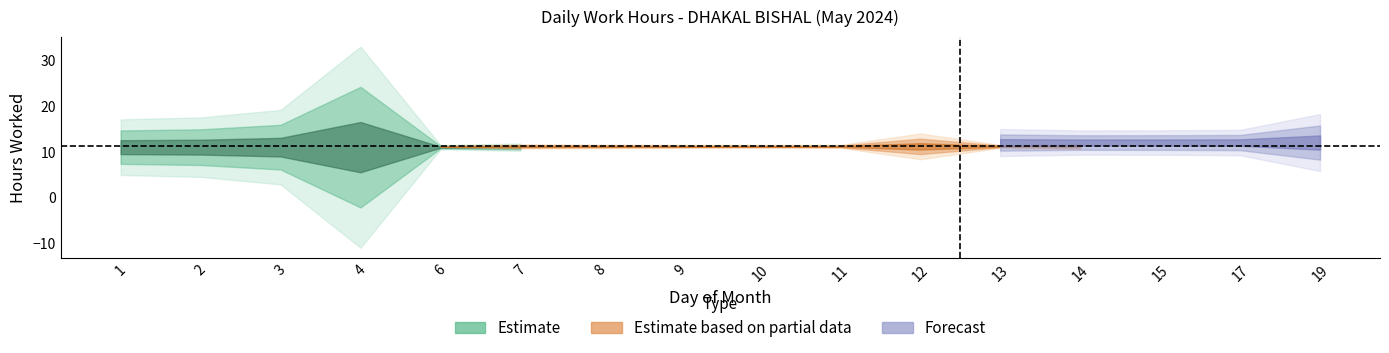

Is it true that the value at 9 is 11.3?

True